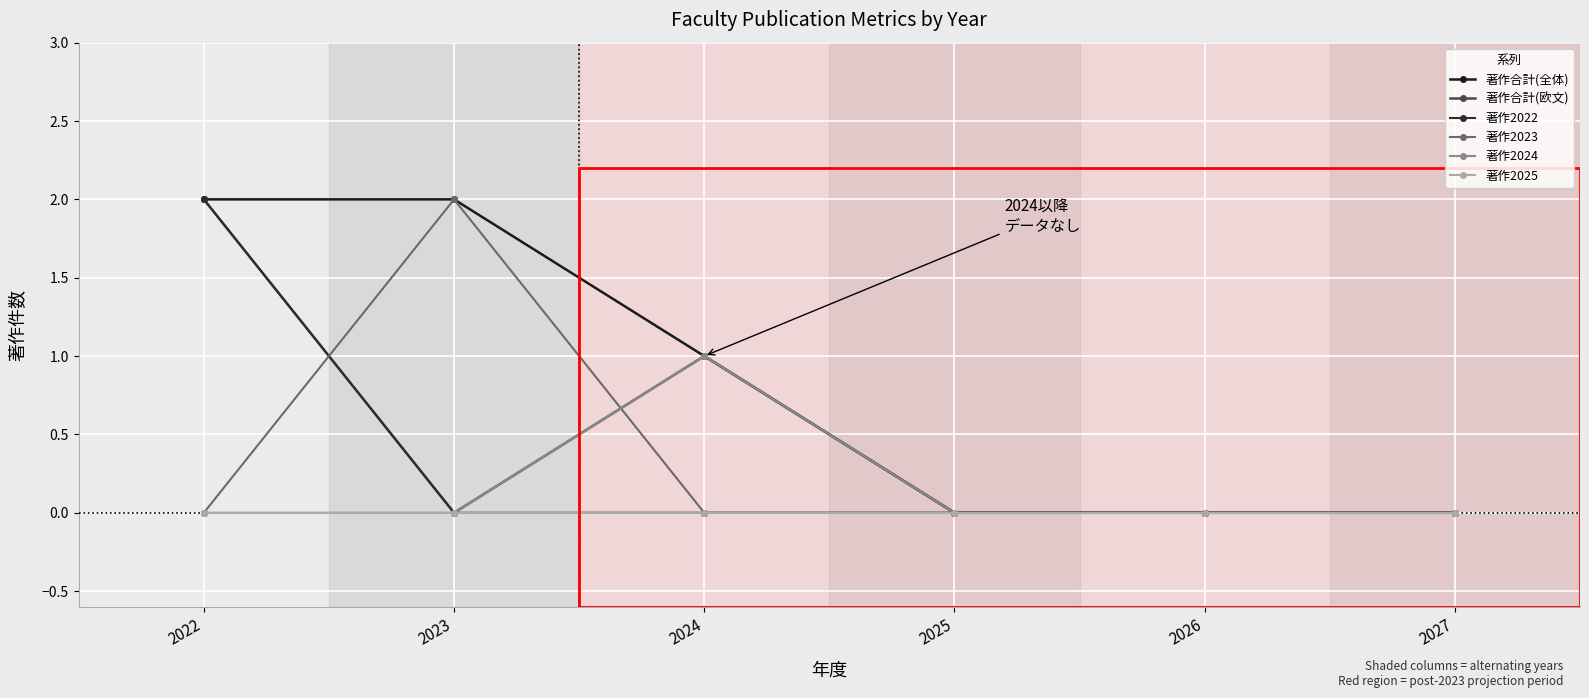

Which series has the widest spread of values?

著作合計(全体)